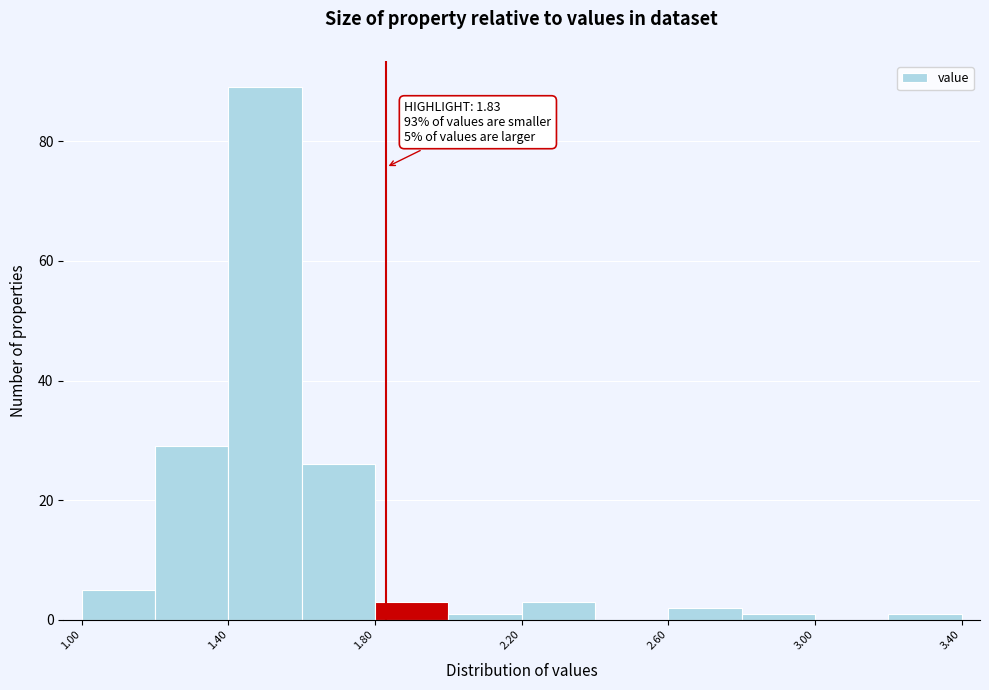

Which range on the x-axis has the tallest bar?

1.4 to 1.6